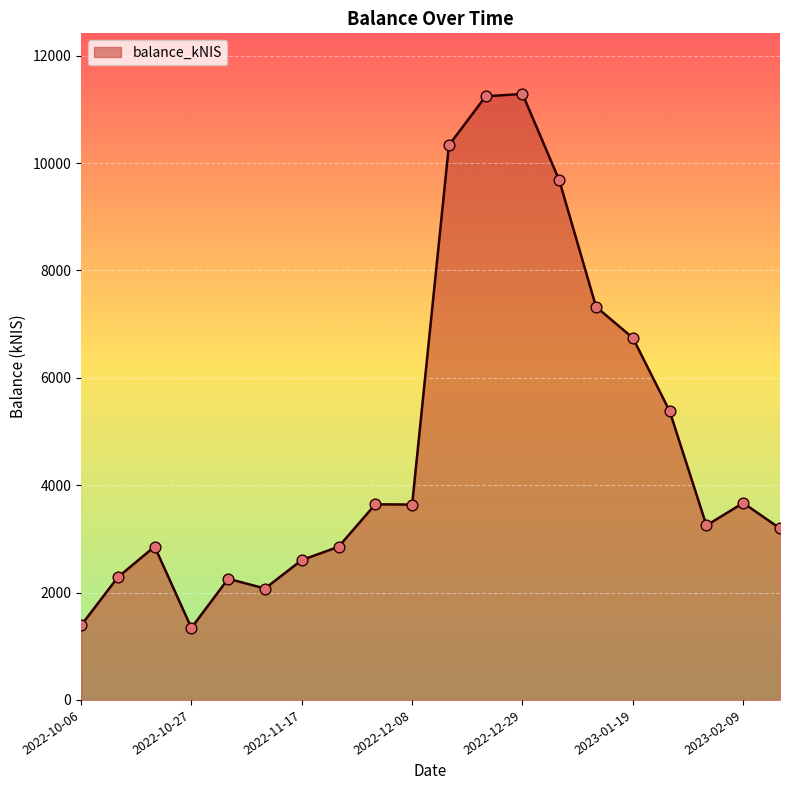

What is the difference between the maximum and minimum values?

9946.9